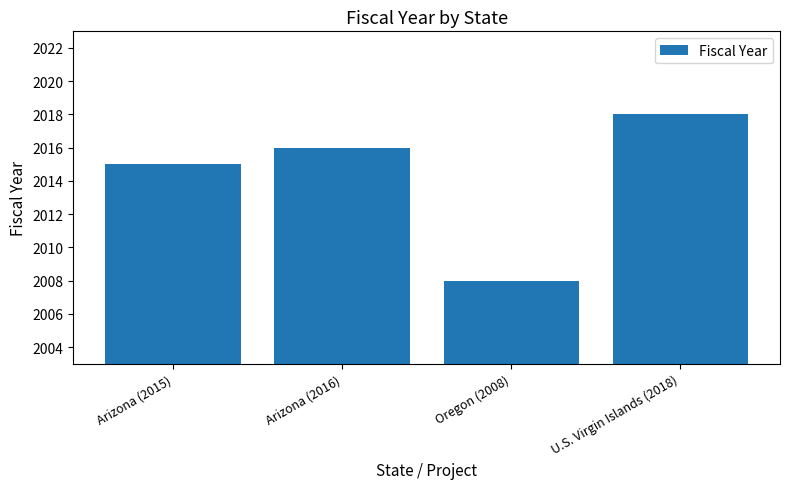

What is the minimum value shown in the chart?

2008